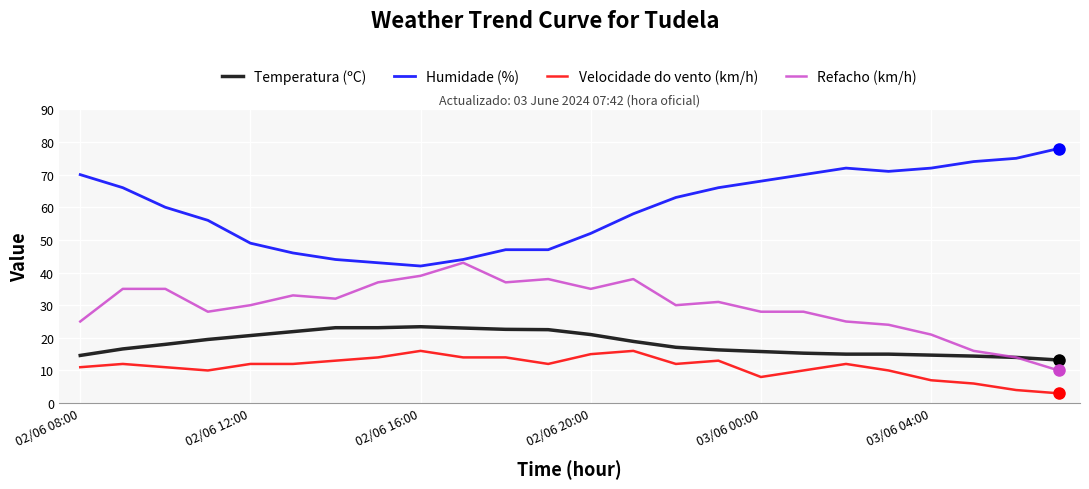

True or false: Humidade (%) and Refacho (km/h) intersect in this chart.

False